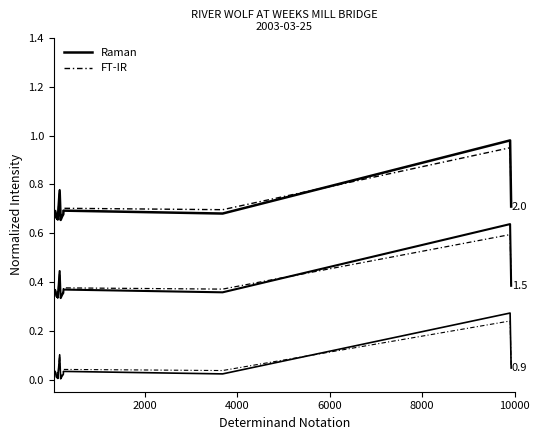

Which series has the largest total across all categories?

FT-IR